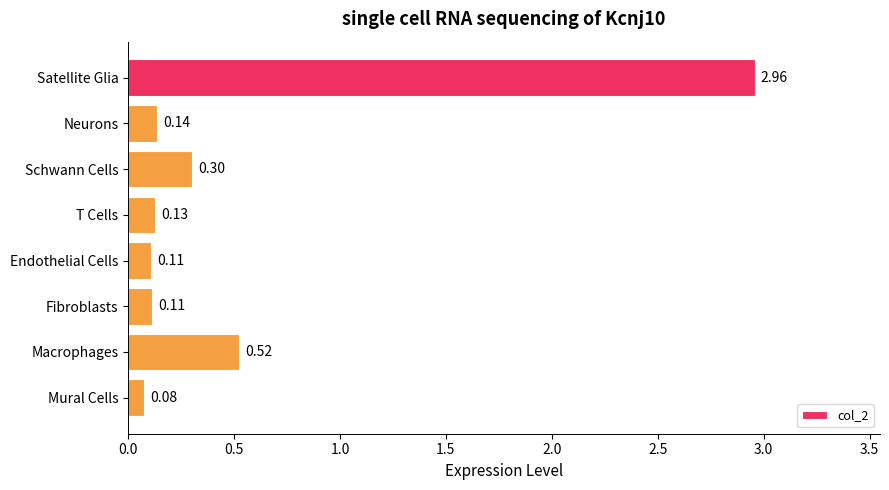

What is the label of the 5th bar from the bottom?

T Cells